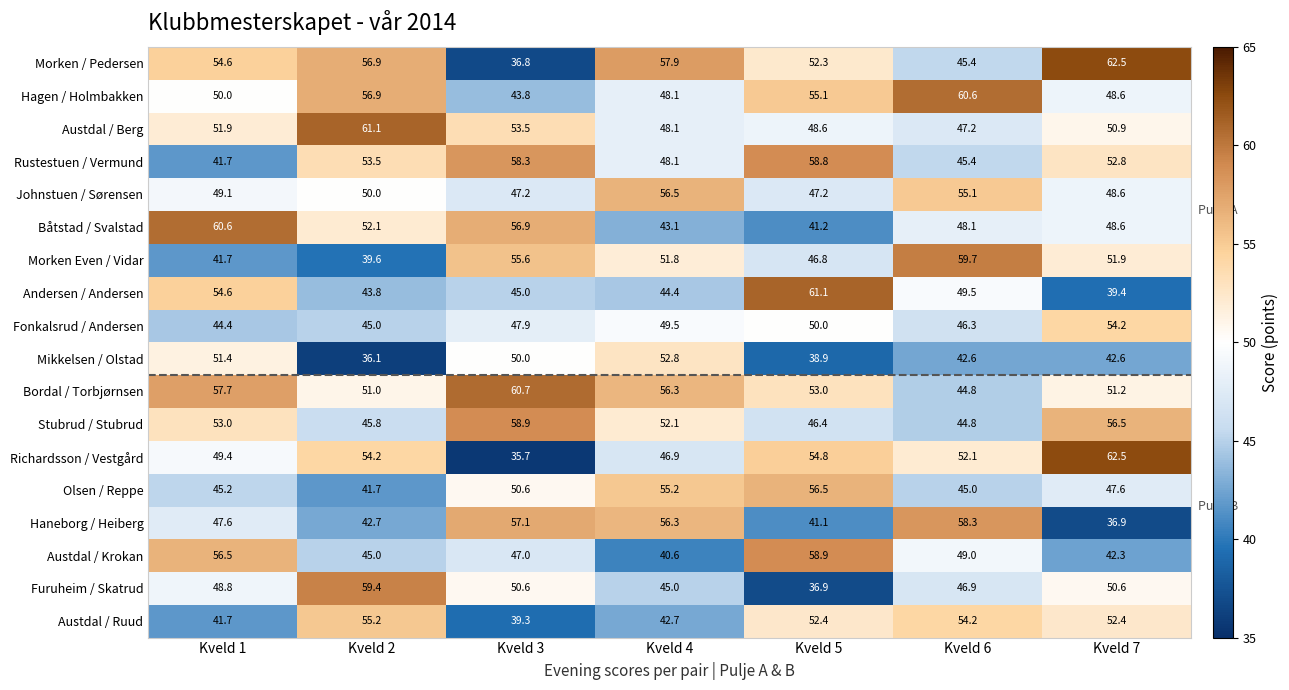

The value of Rustestuen / Vermund at Kveld 5 is 38.7. True or false?

False